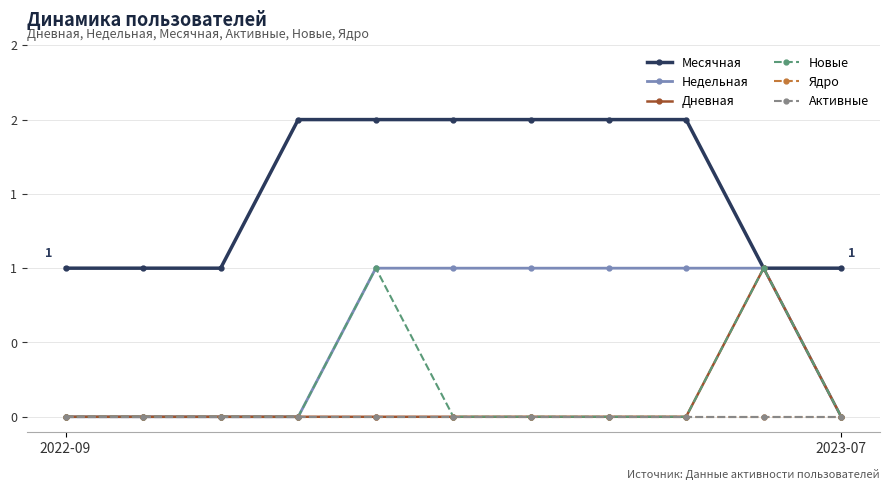

True or false: Дневная and Ядро cross at least once.

False